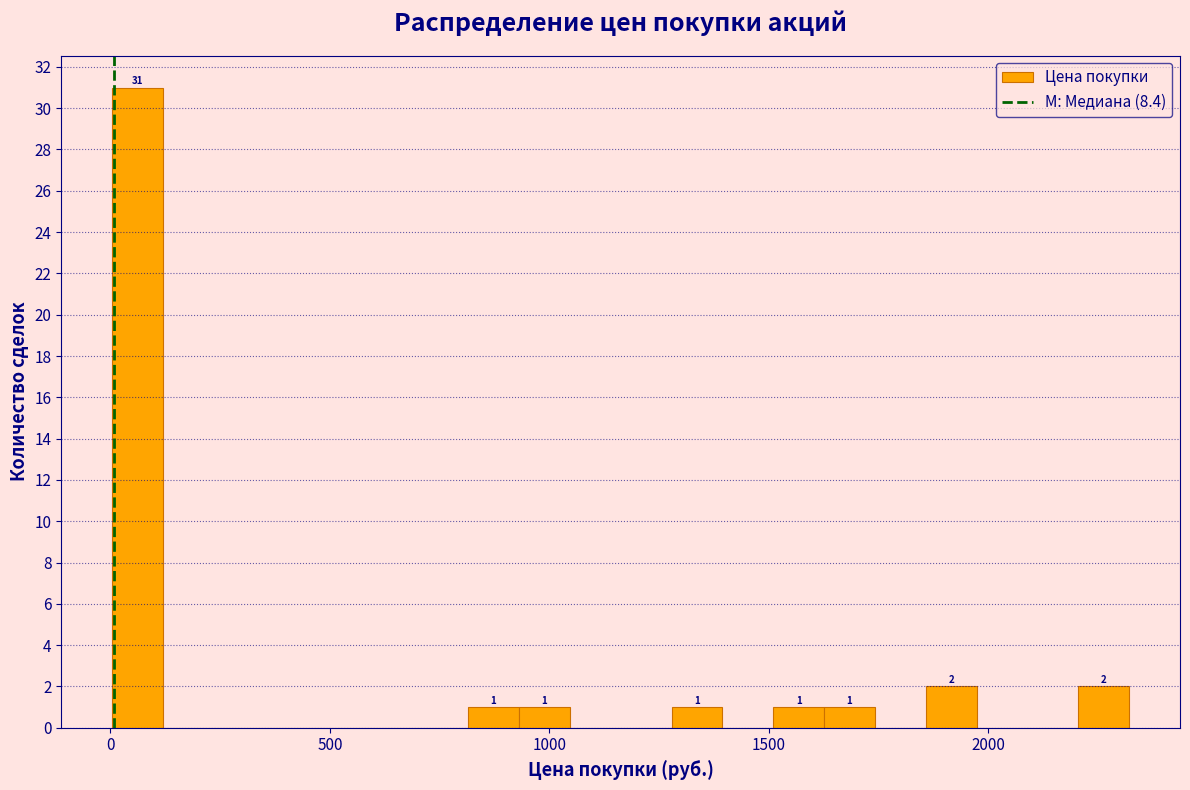

Around what value on the x-axis is the tallest bar? Give the approximate position of its centre, as read against the axis.

50